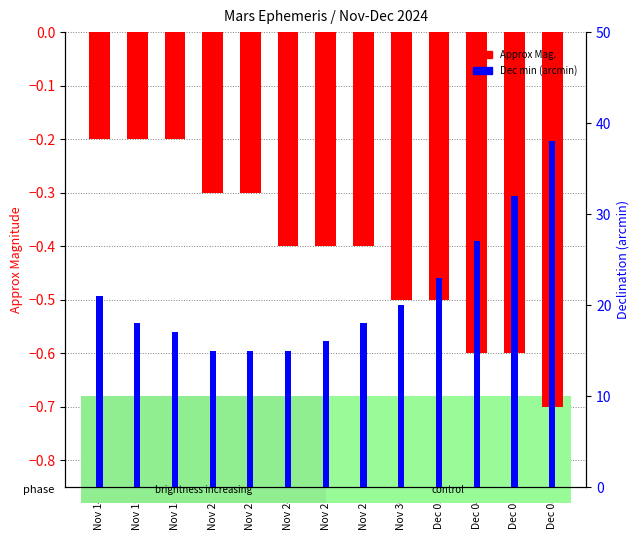

How many bars are there in total?

26